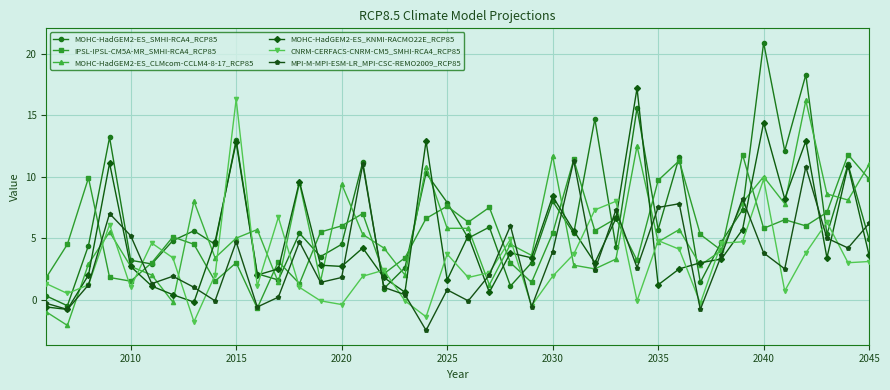

In MPI-M-MPI-ESM-LR_MPI-CSC-REMO2009_RCP85, how many points are higher than both neighbors (excluding endpoints)?

12